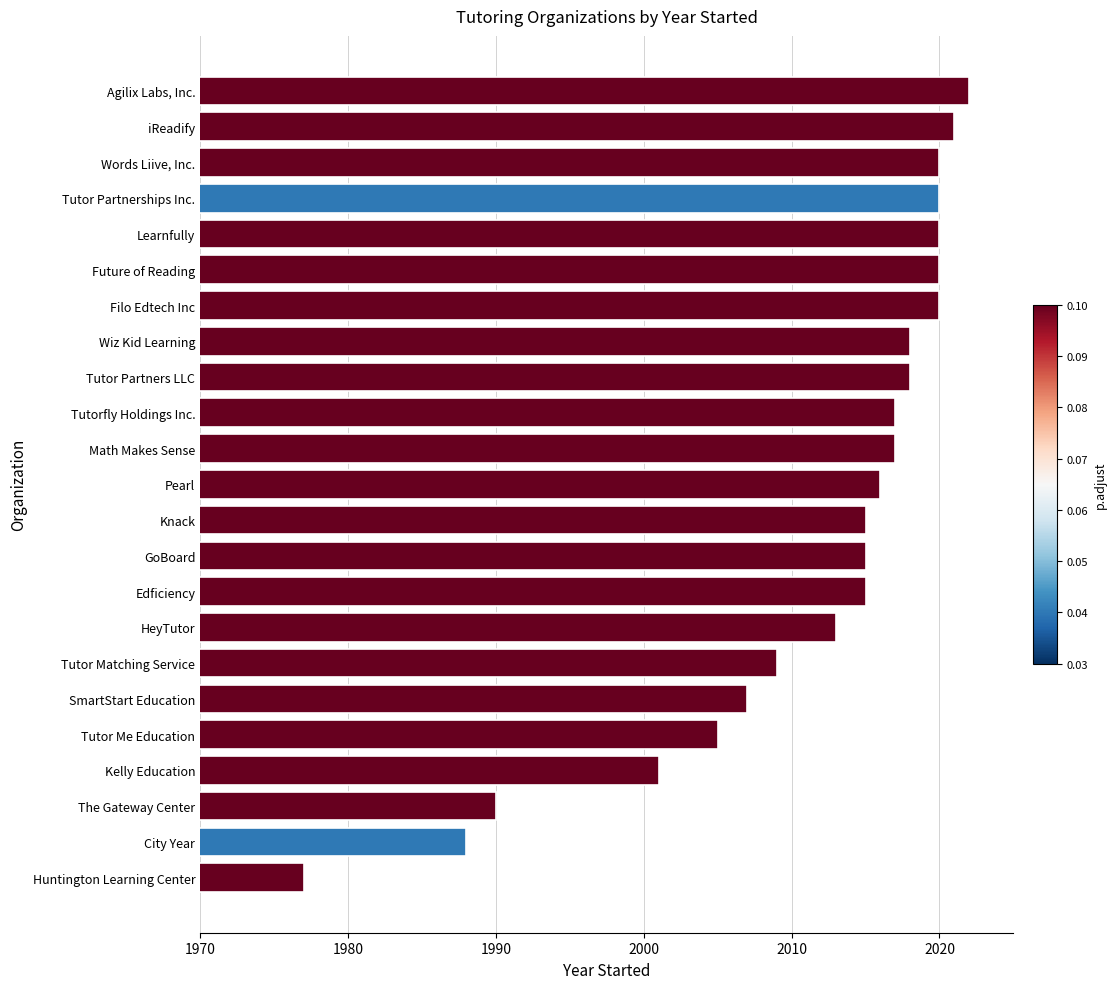

What is the minimum value shown in the chart?

1977